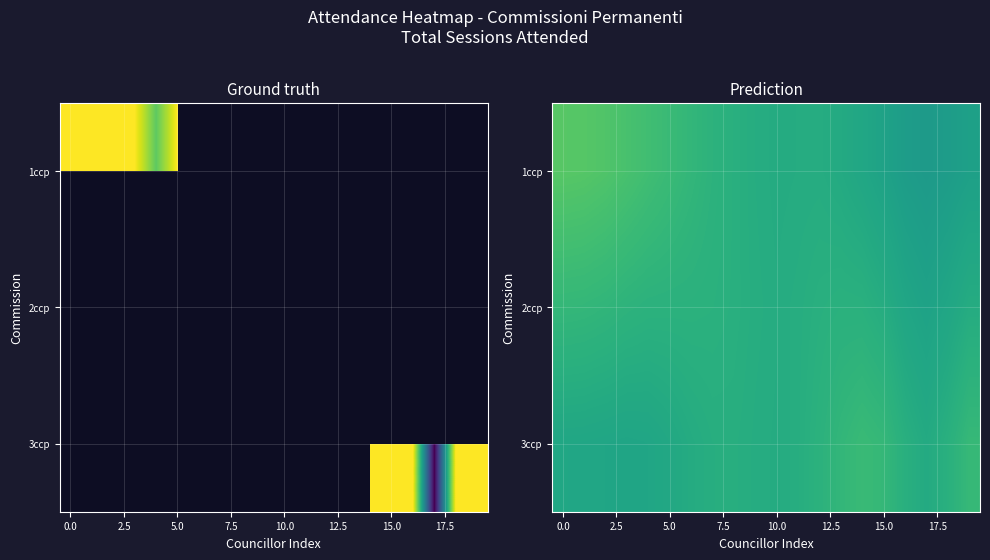

At how many categories does at least one series exceed 7?

20